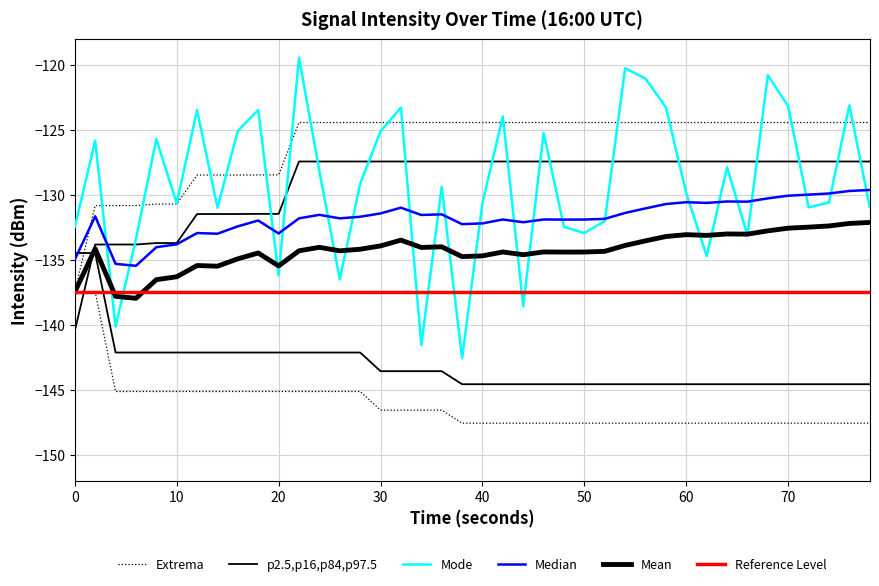

Where do Rolling Mean and Rolling Max (Extrema) first cross each other?

0 and 10